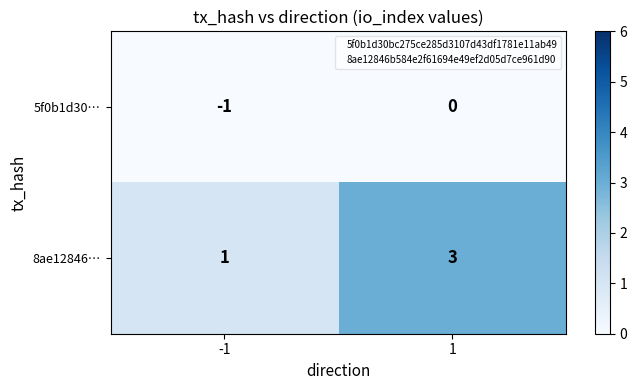

What is the sum of the 8ae12846… values at 1 and -1?

4